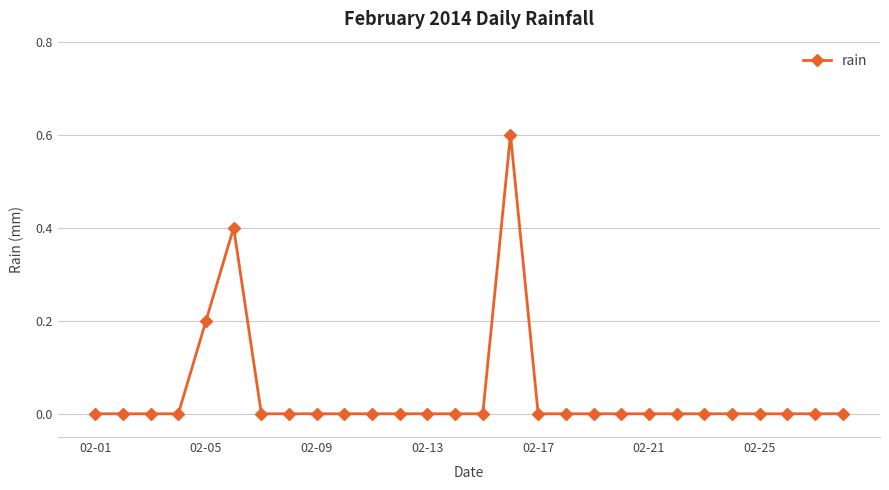

What is the maximum value shown in the chart?

0.6